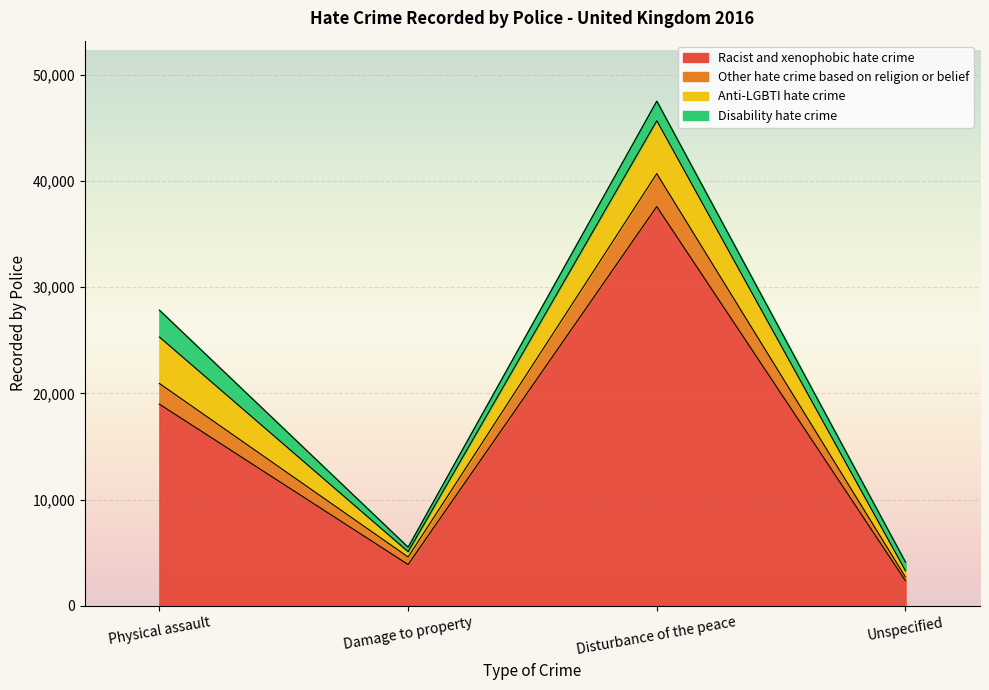

At which label does Racist and xenophobic hate crime reach its peak?

Disturbance of the peace